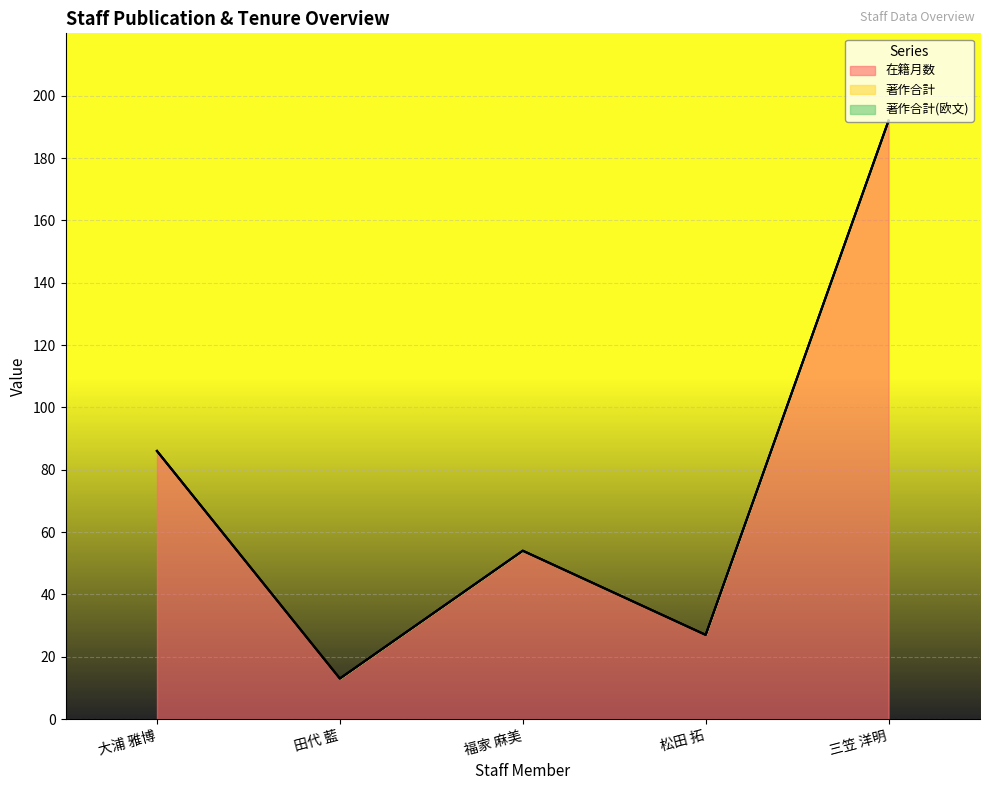

Rank the series by their maximum value, from lowest to highest.

著作合計, 著作合計(欧文), 在籍月数